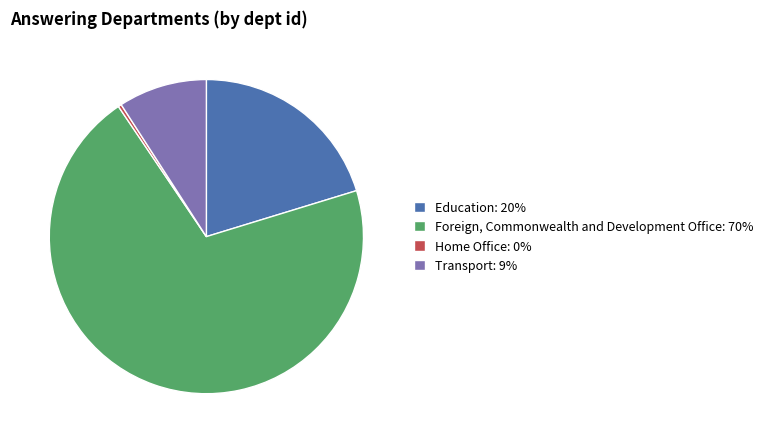

Do Education: 20% and Transport: 9% together represent more than half of the pie?

No